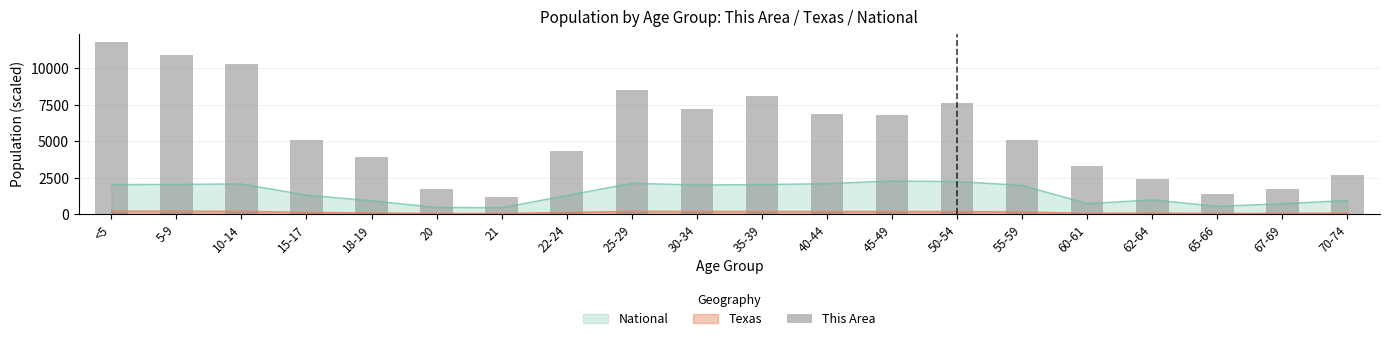

What is the greatest value displayed?

11800